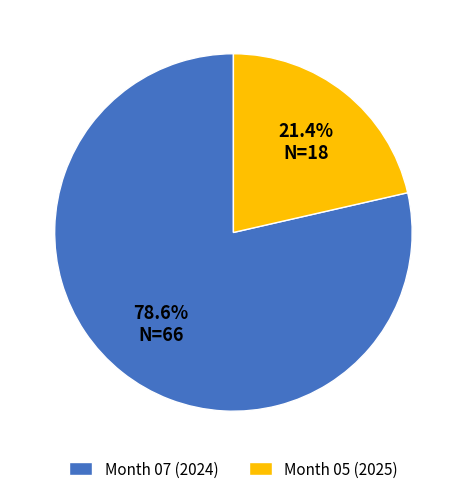

Which slice is the smallest?

Month 05 (2025)